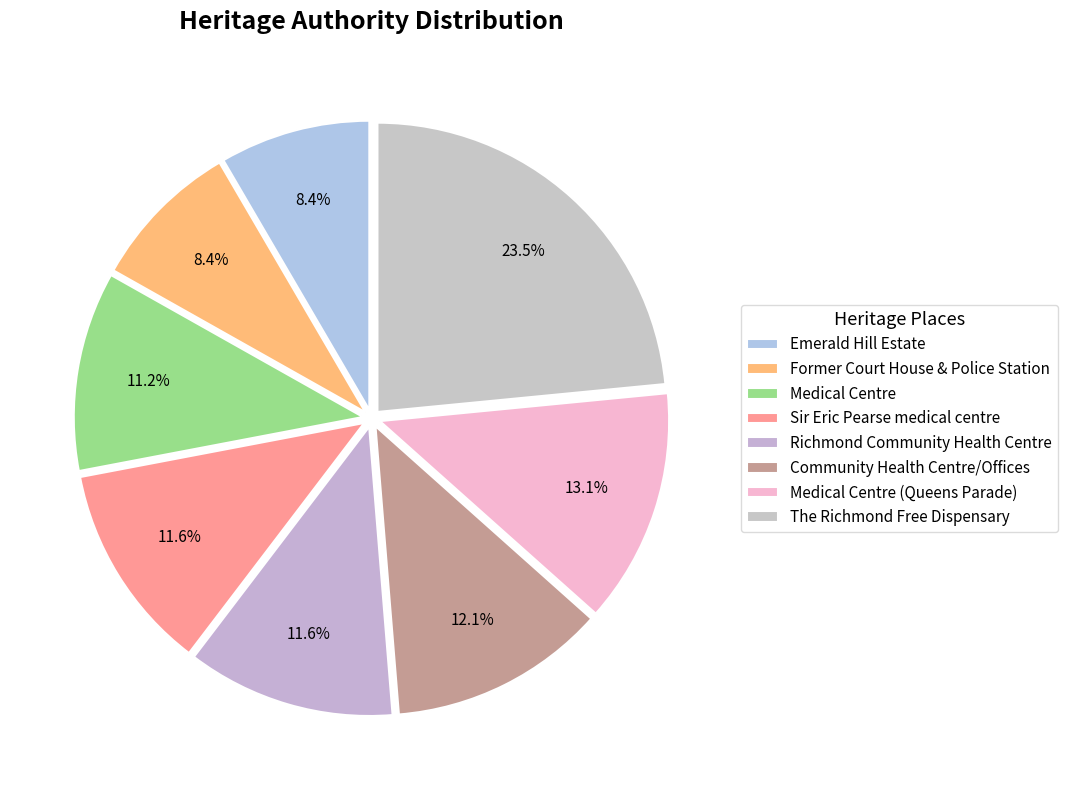

What is the smallest slice in the pie chart?

Emerald Hill Estate